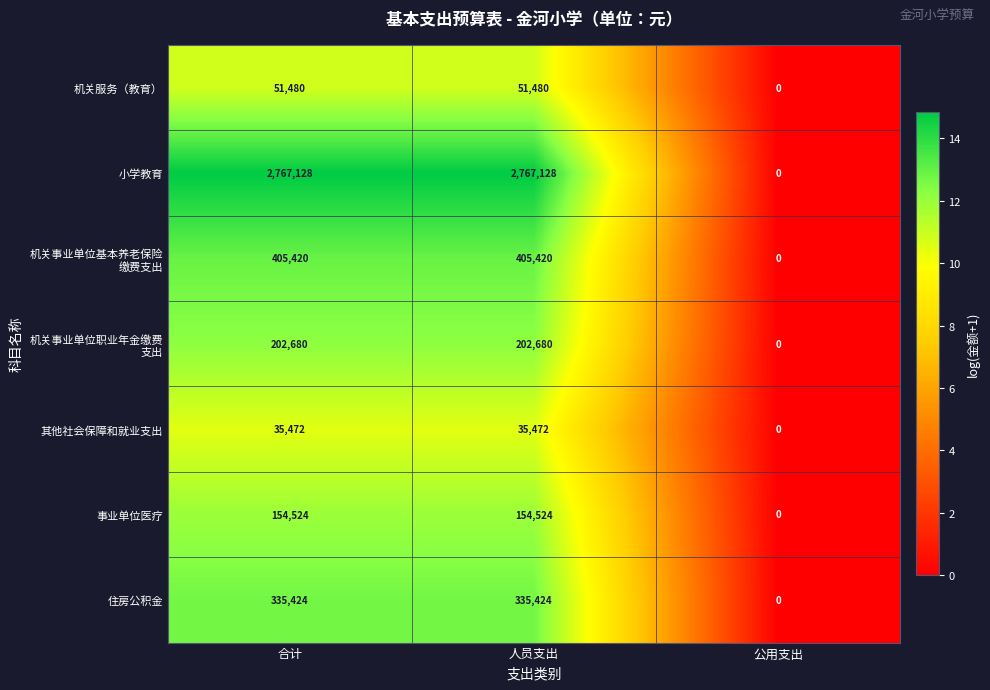

True or false: 其他社会保障和就业支出 has a value of 35472 at 合计.

True